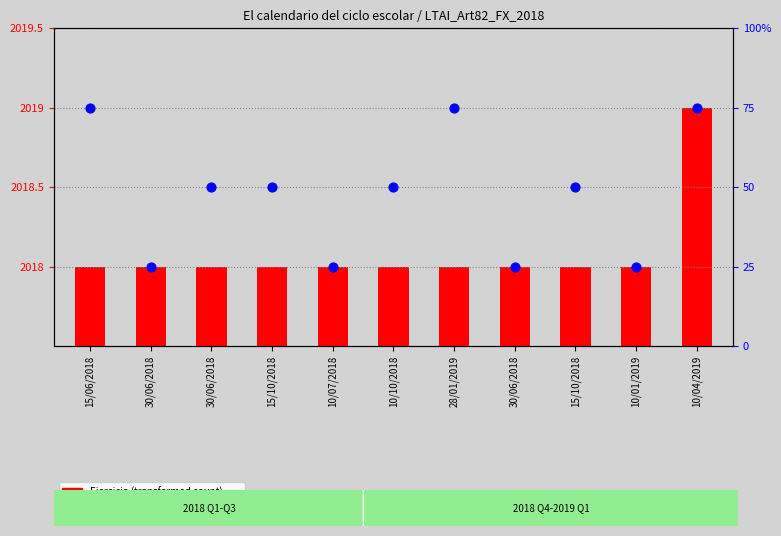

What are all the series names shown in the legend?

Ejercicio (transformed count), percentile rank within the sample